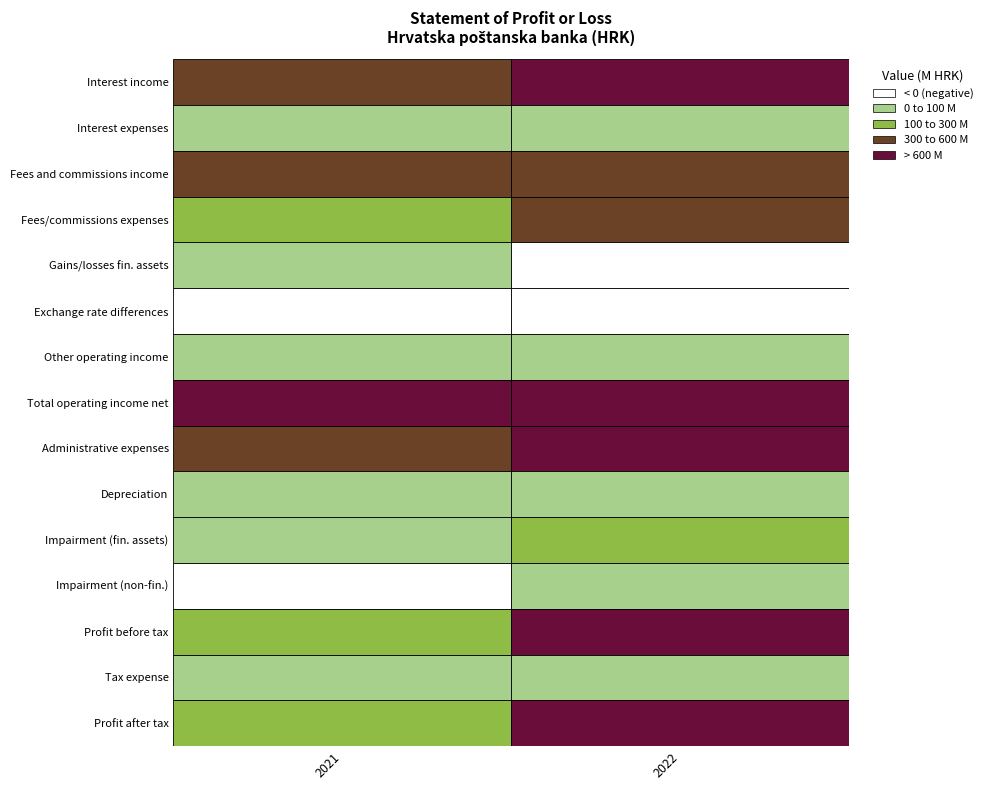

What is the difference between the maximum and minimum values in the Interest expenses series?

23247393